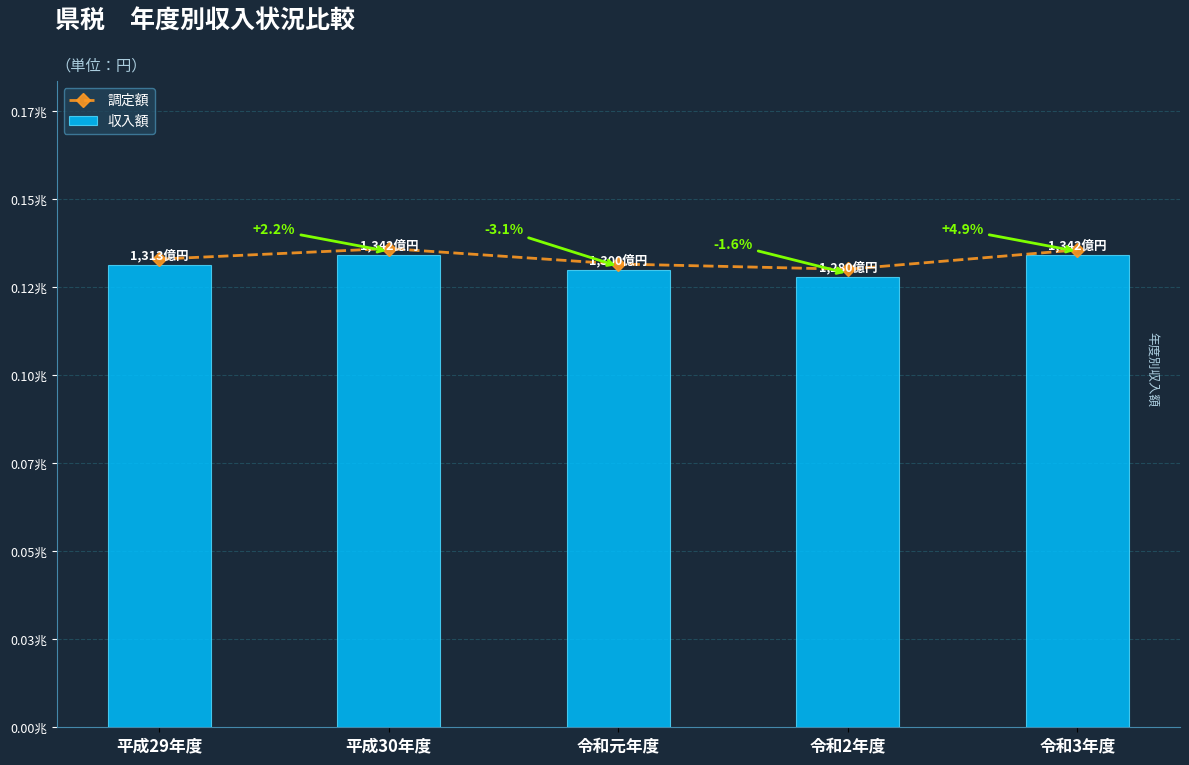

Rank the categories by 収入額 value from highest to lowest.

令和3年度, 平成30年度, 平成29年度, 令和元年度, 令和2年度